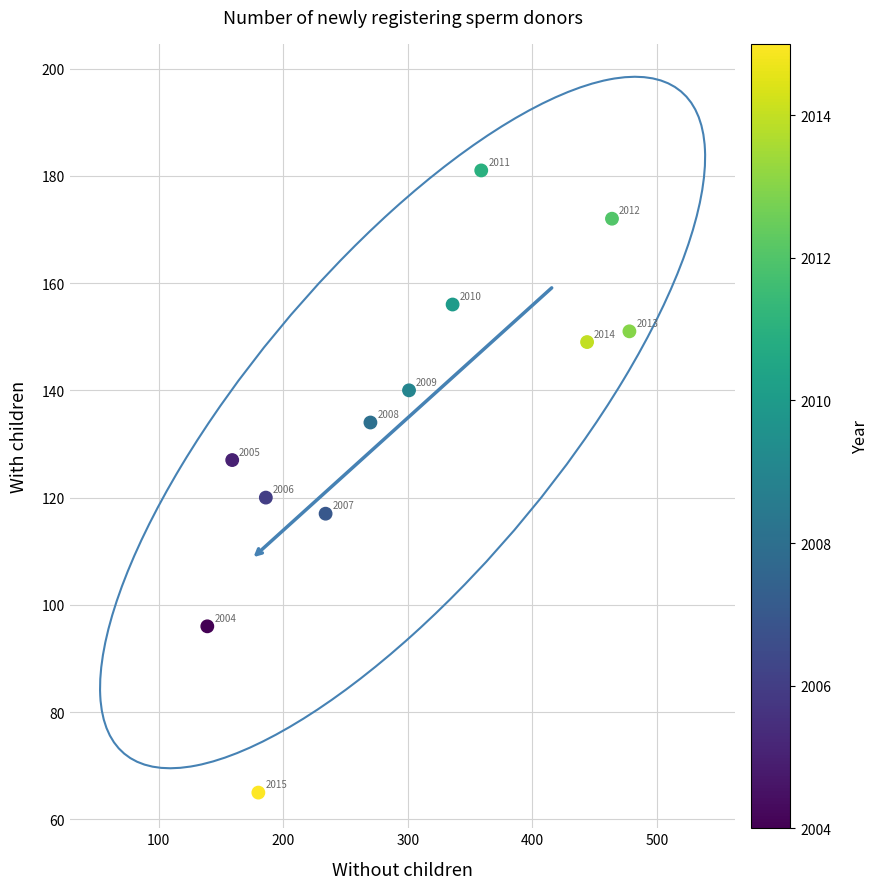

What Y value in the scatter plot is closest to 123?

120